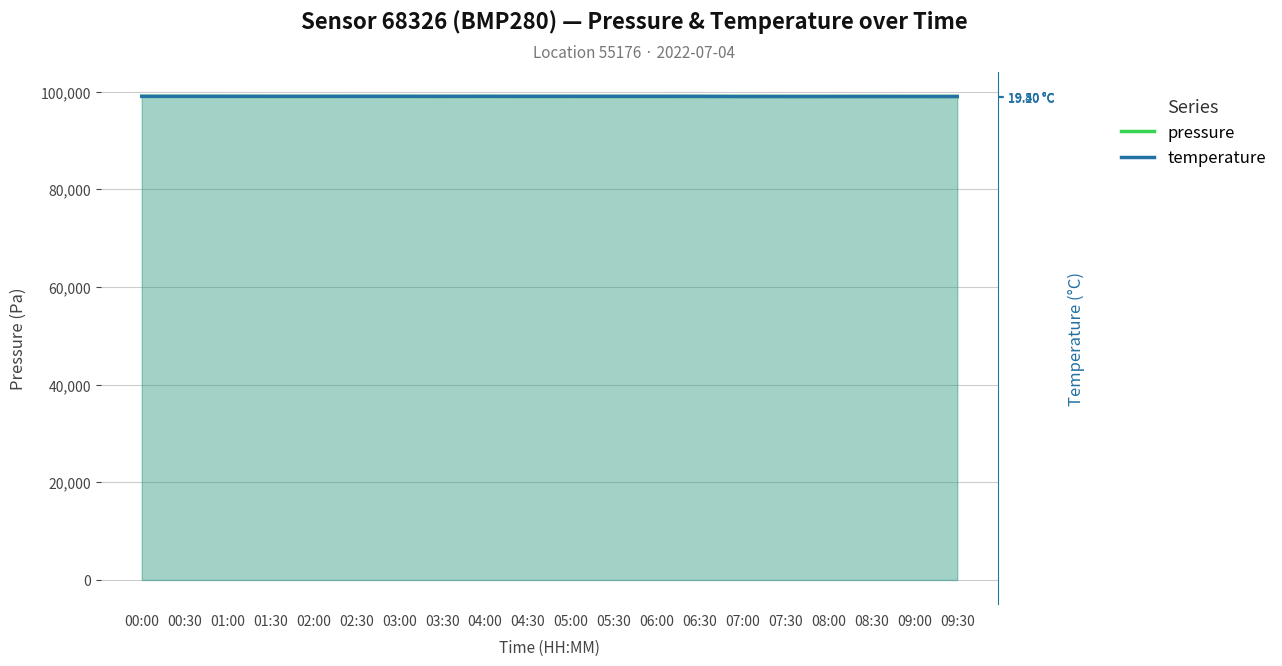

Rank the categories by temperature value from highest to lowest.

00:00, 00:30, 01:00, 01:30, 02:00, 02:30, 03:00, 03:30, 04:00, 04:30, 05:00, 05:30, 06:00, 06:30, 07:00, 07:30, 08:00, 08:30, 09:00, 09:30